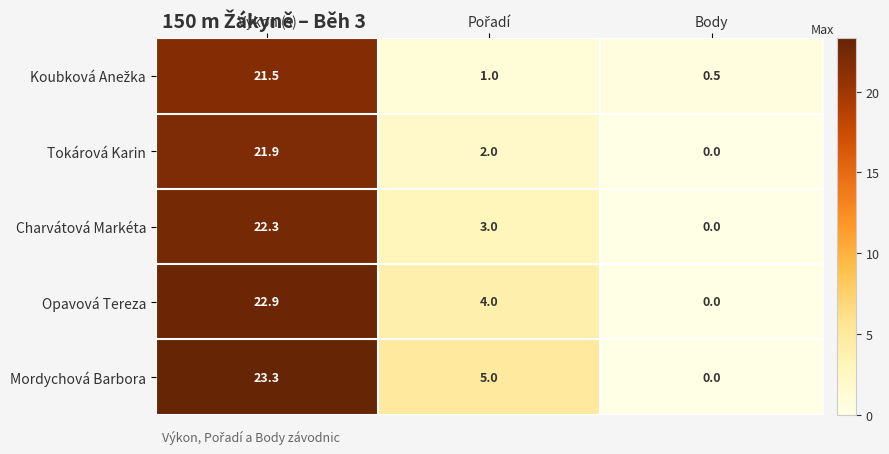

What is the greatest value displayed?

23.3